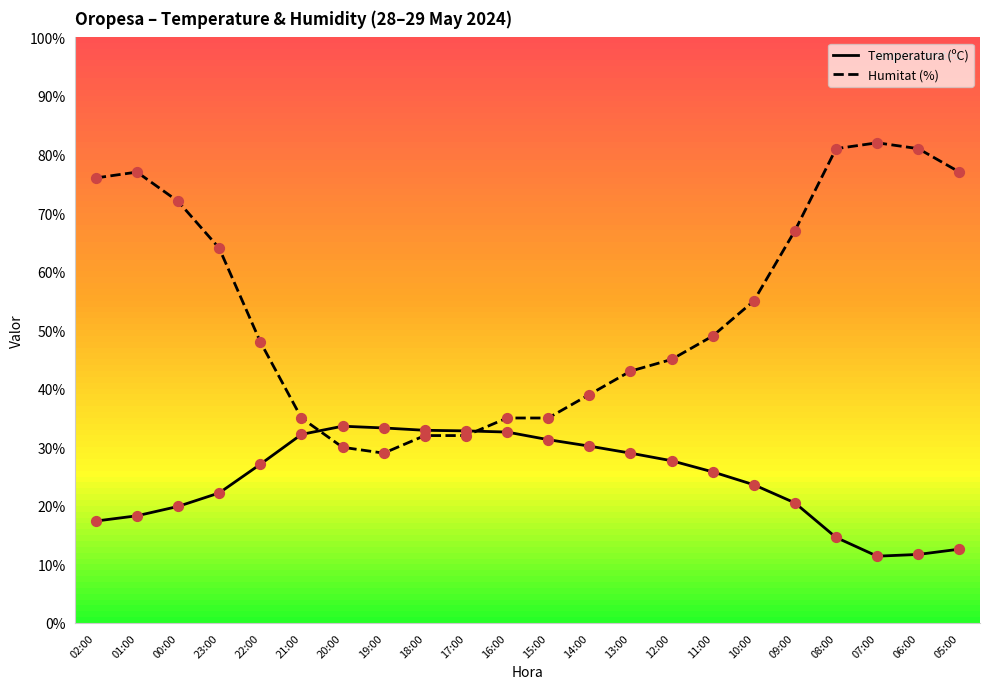

At how many categories does at least one series exceed 65?

8